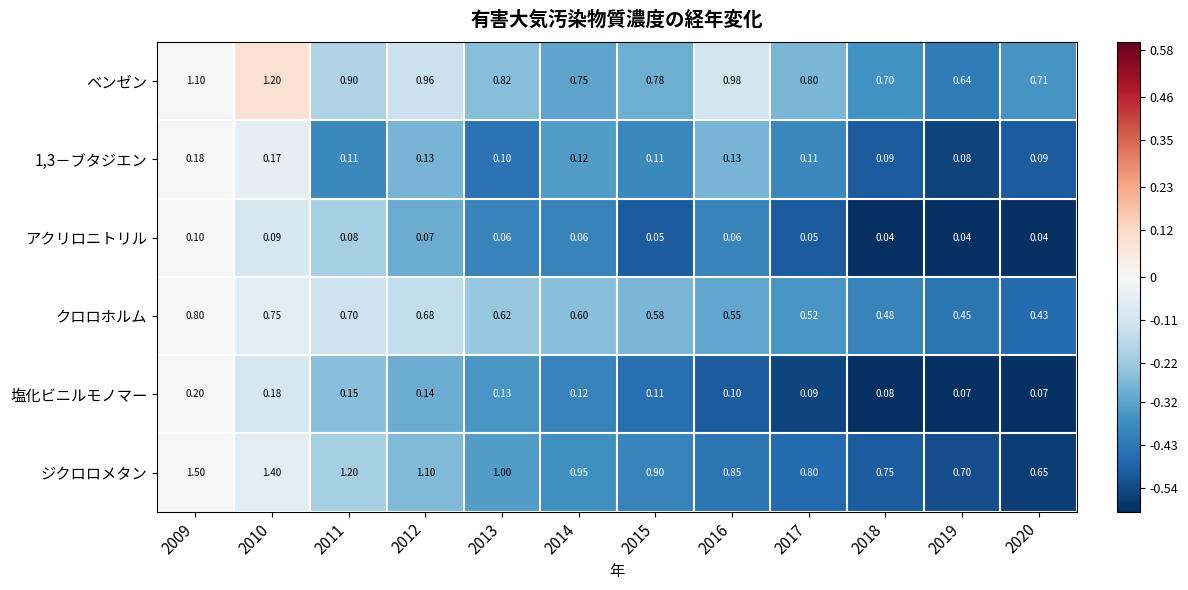

List the series in order of their peak value, highest first.

ジクロロメタン, ベンゼン, クロロホルム, 塩化ビニルモノマー, 1,3－ブタジエン, アクリロニトリル